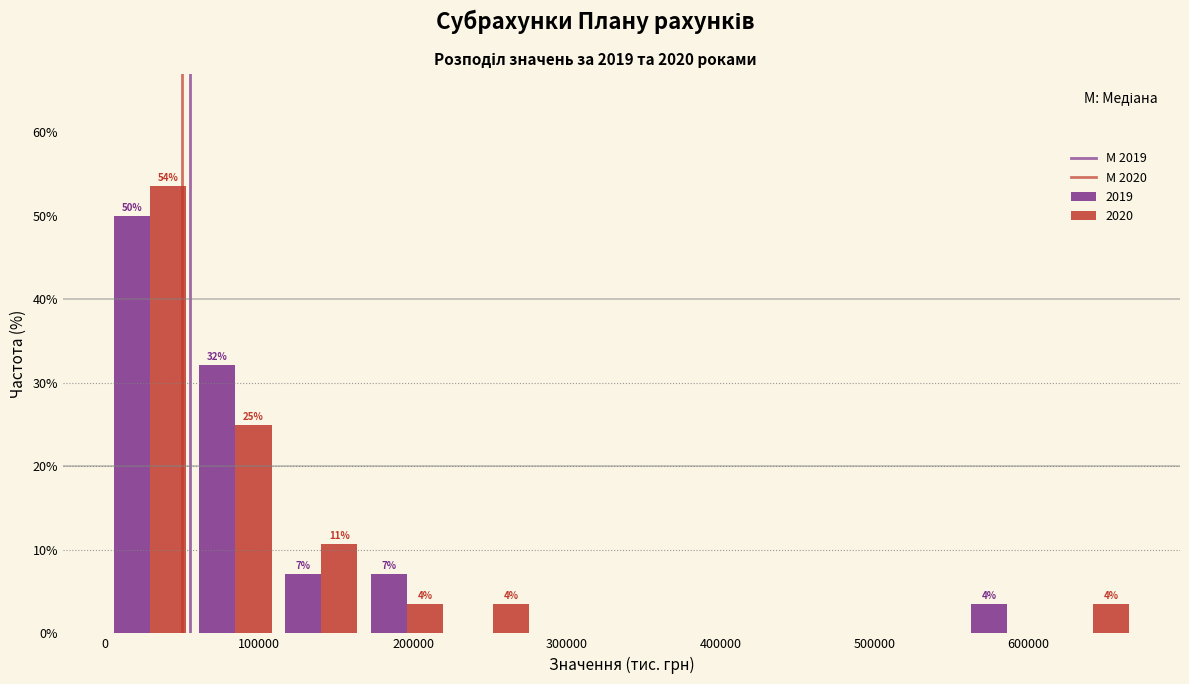

In the 2020 series, which range on the x-axis has the tallest bar?

0 to 60000